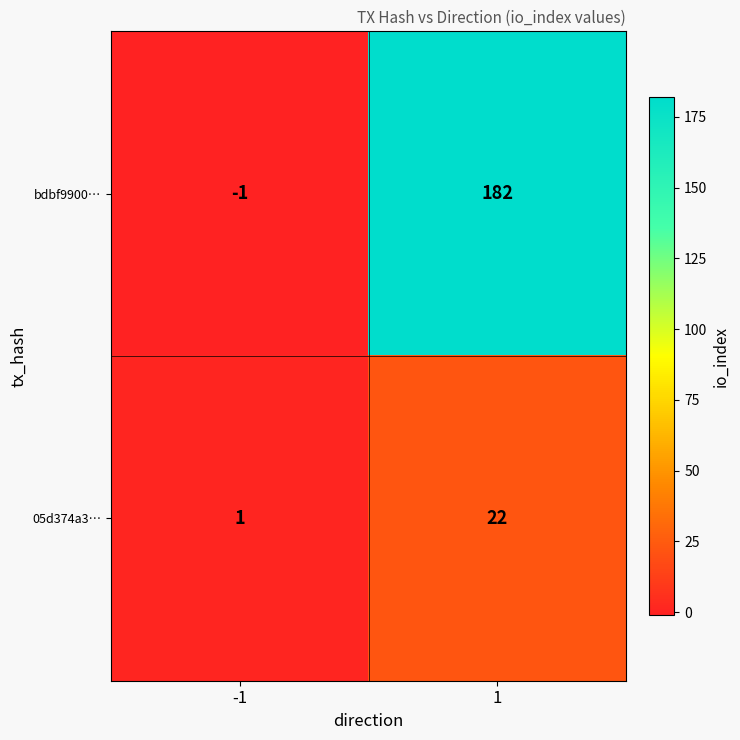

What is the difference between the 05d374a3… values at -1 and 1?

21